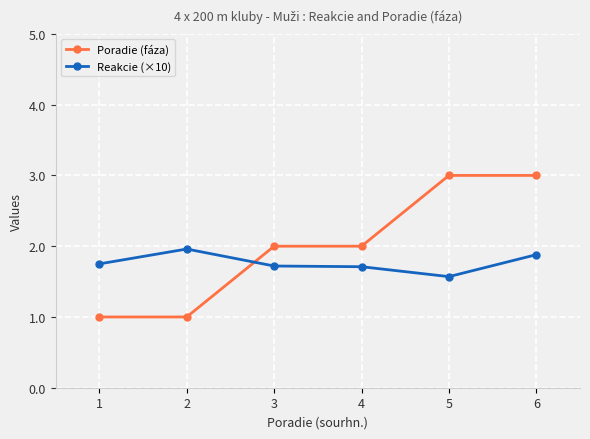

What is the spread (max minus min) of values at 6?

1.1